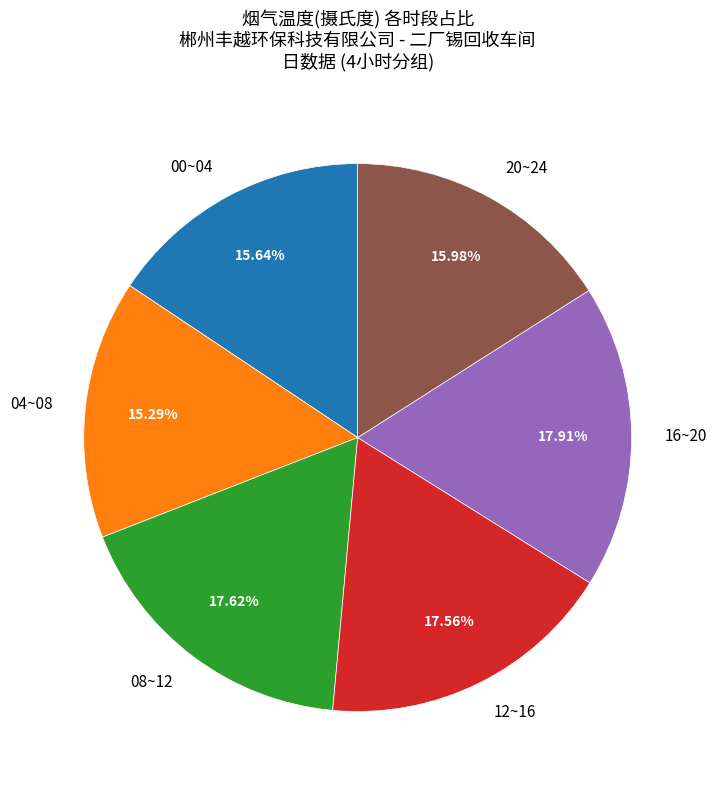

Is the sum of 16~20 and 20~24 greater than half?

No